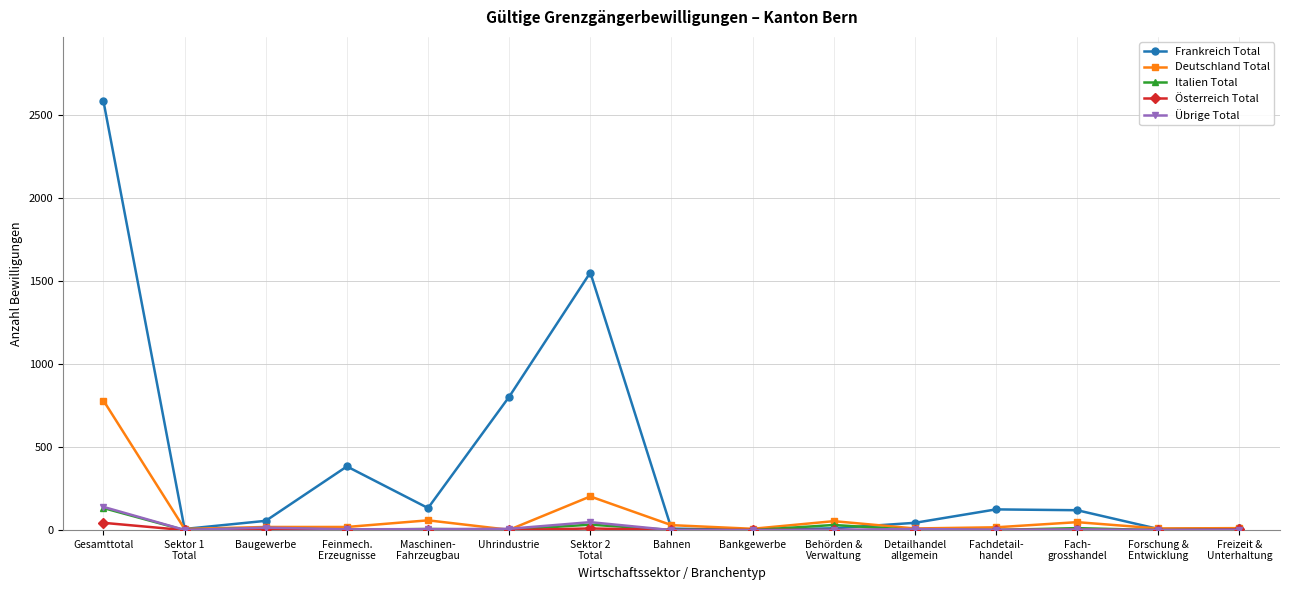

What is the difference between the maximum and second lowest values in the Österreich Total series?

44